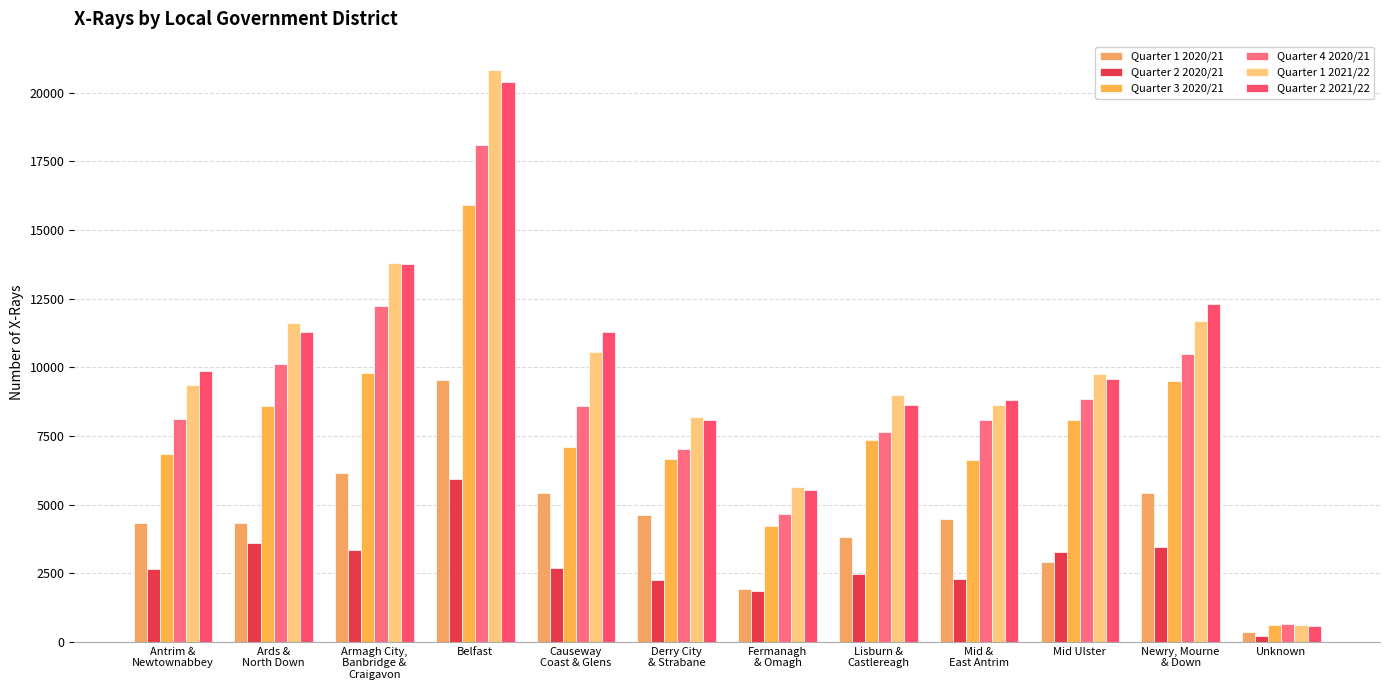

What is the greatest value displayed?

20811